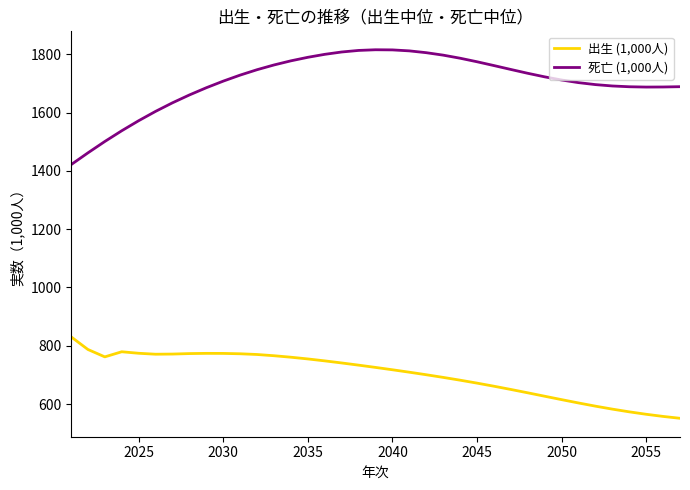

True or false: 死亡 (1,000人) and 出生 (1,000人) intersect in this chart.

False